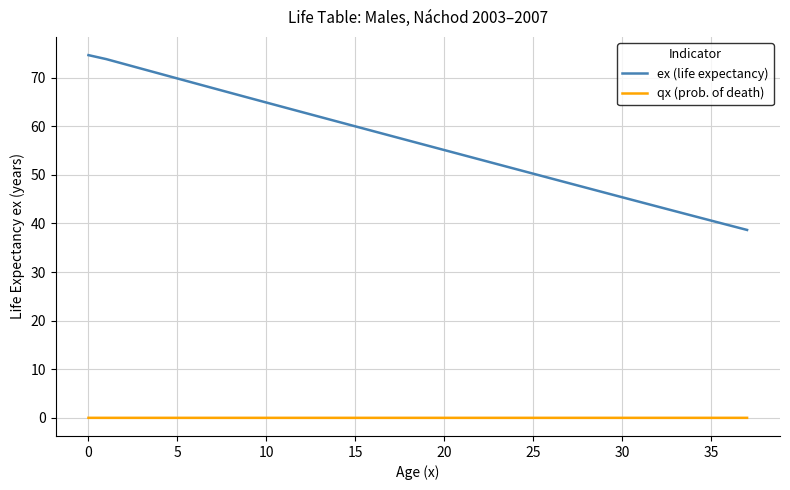

True or false: qx (prob. of death) and ex (life expectancy) intersect in this chart.

False